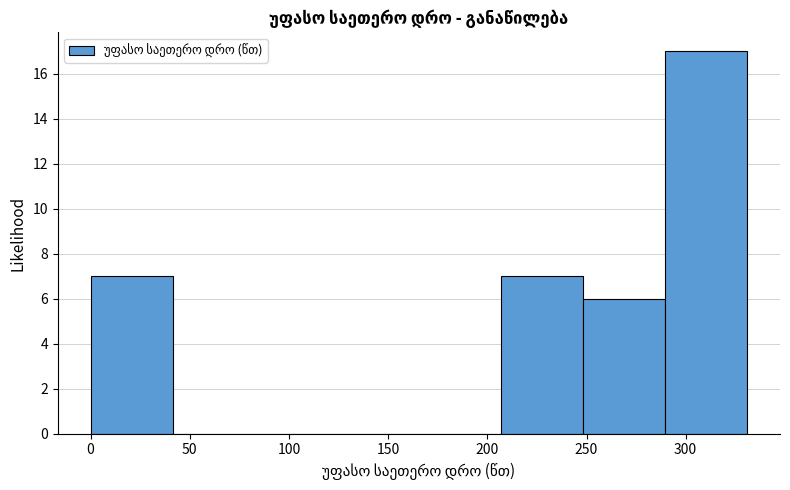

Which range on the x-axis has the tallest bar?

290 to 330